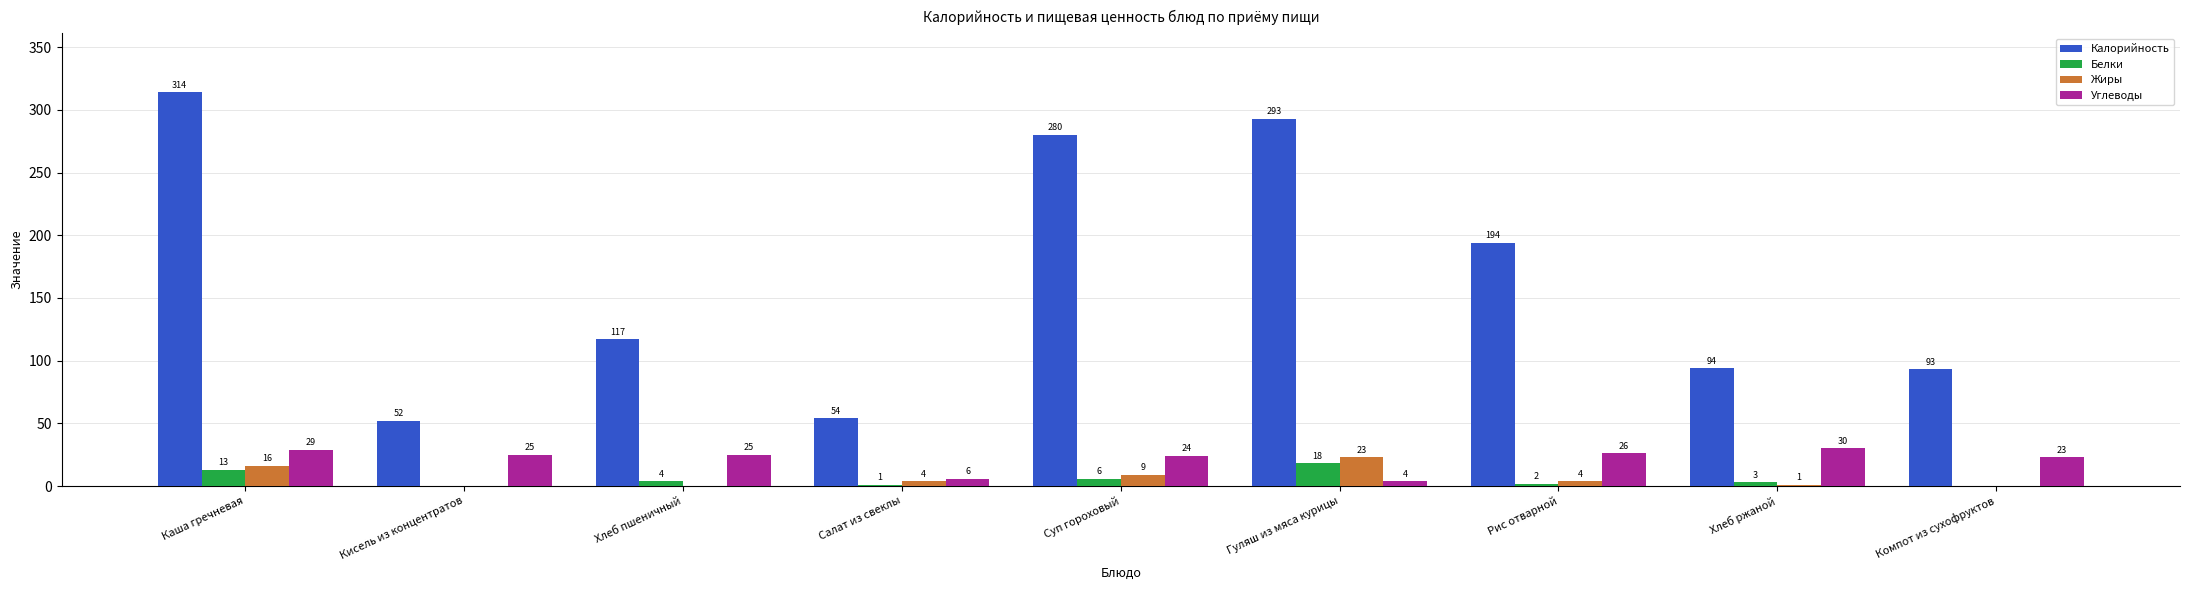

Is it true that Белки equals 4 at Хлеб пшеничный?

True